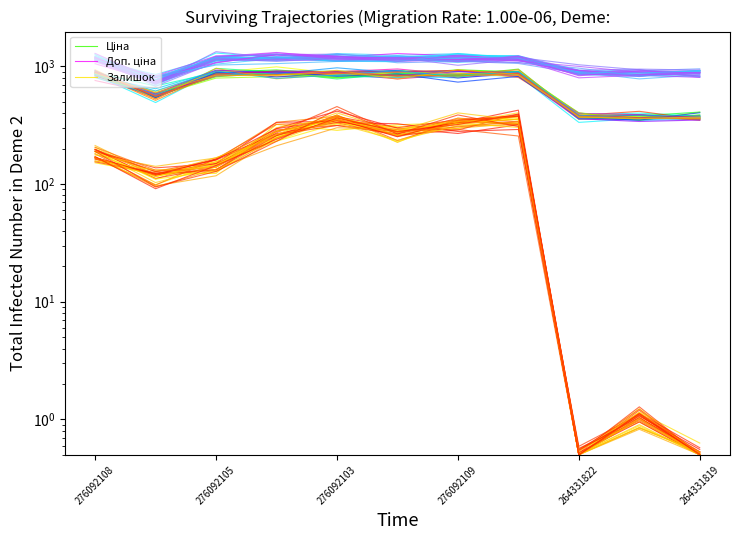

What is the difference between the second highest and minimum values in the Ціна series?

568.3